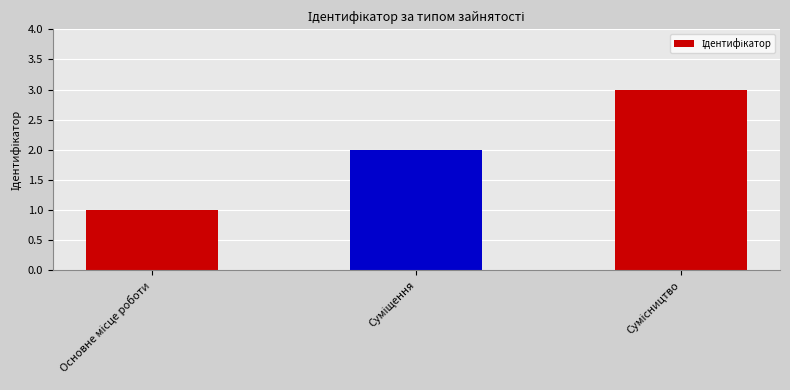

What is the maximum value shown in the chart?

3